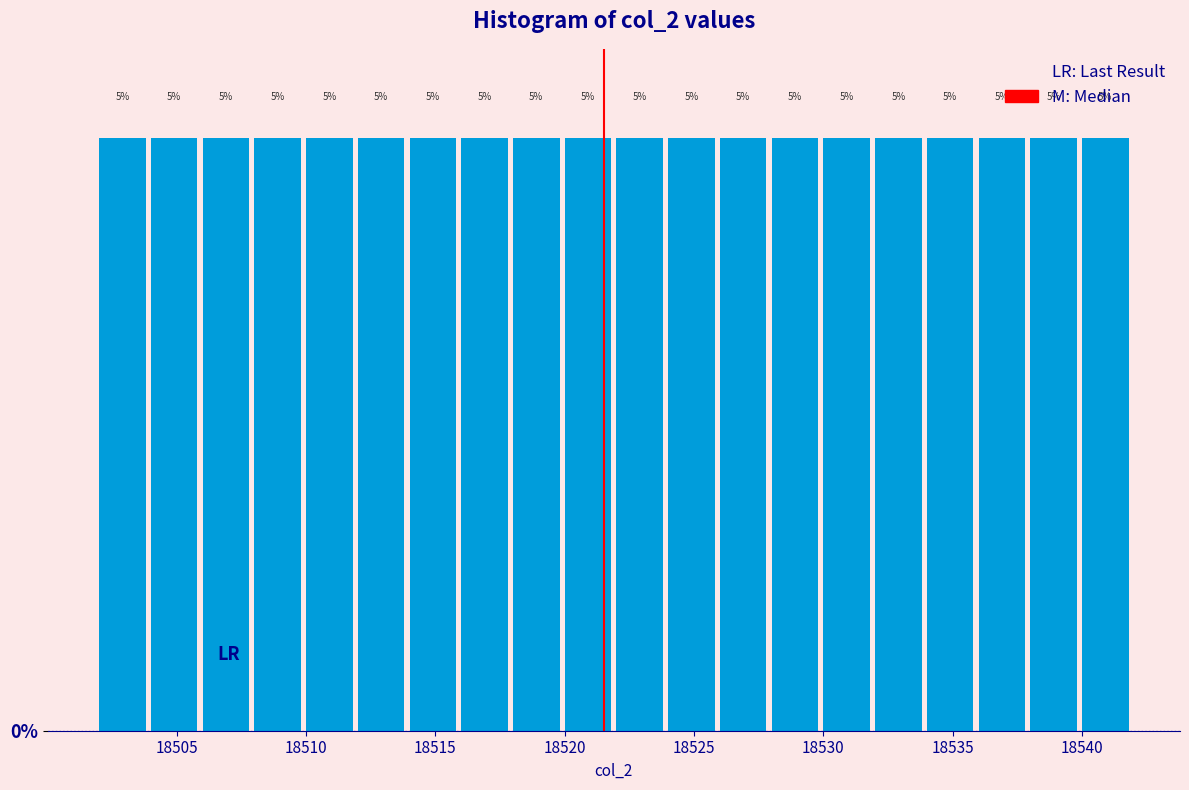

What is the height of the bar covering 18502 to 18504 on the x-axis?

5